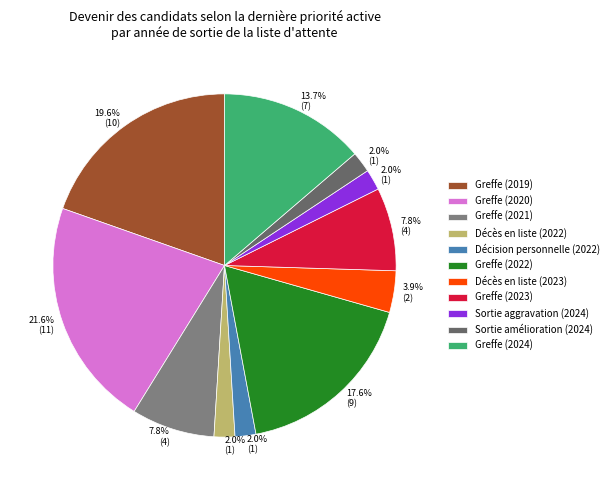

To the nearest percent, what percentage of the pie is Greffe (2022)?

18%